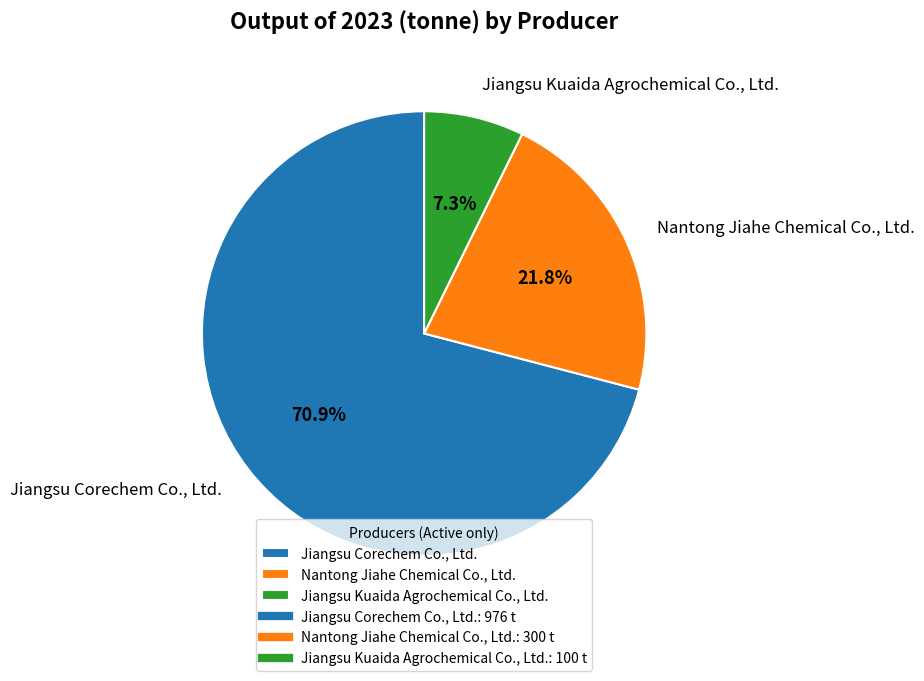

Is it true that Jiangsu Kuaida Agrochemical Co., Ltd. is 7% of the pie?

True